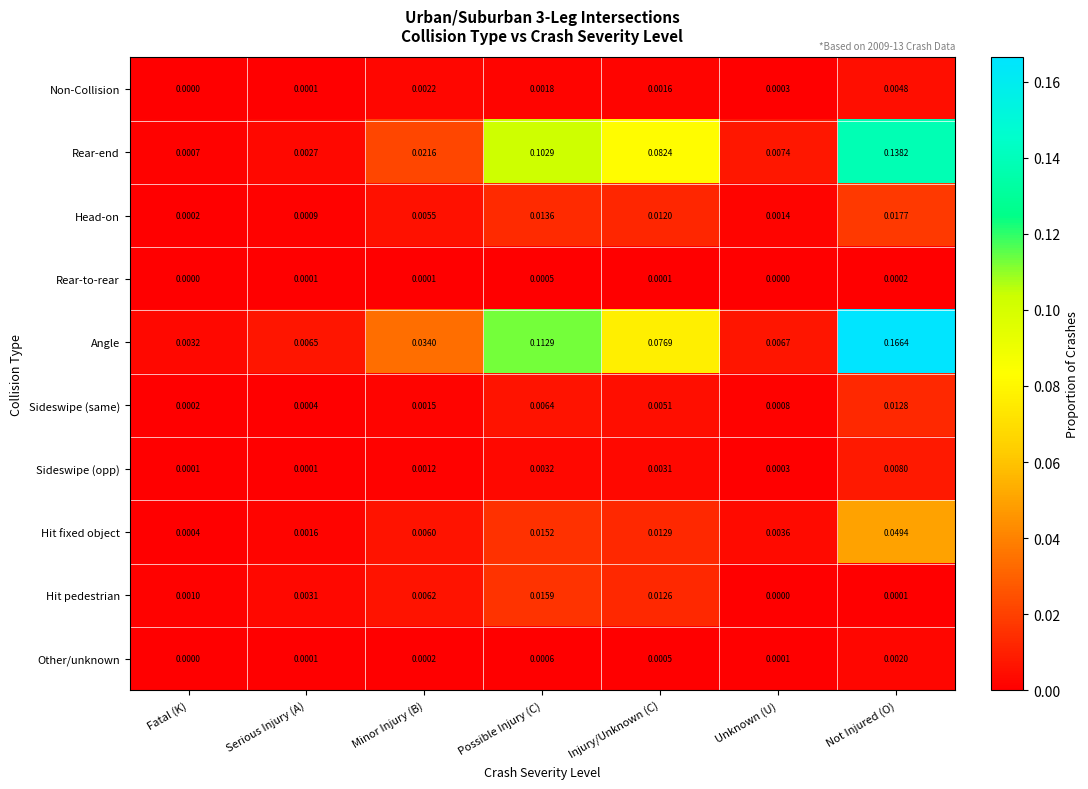

At which category is the sum across all series the highest?

Not Injured (O)